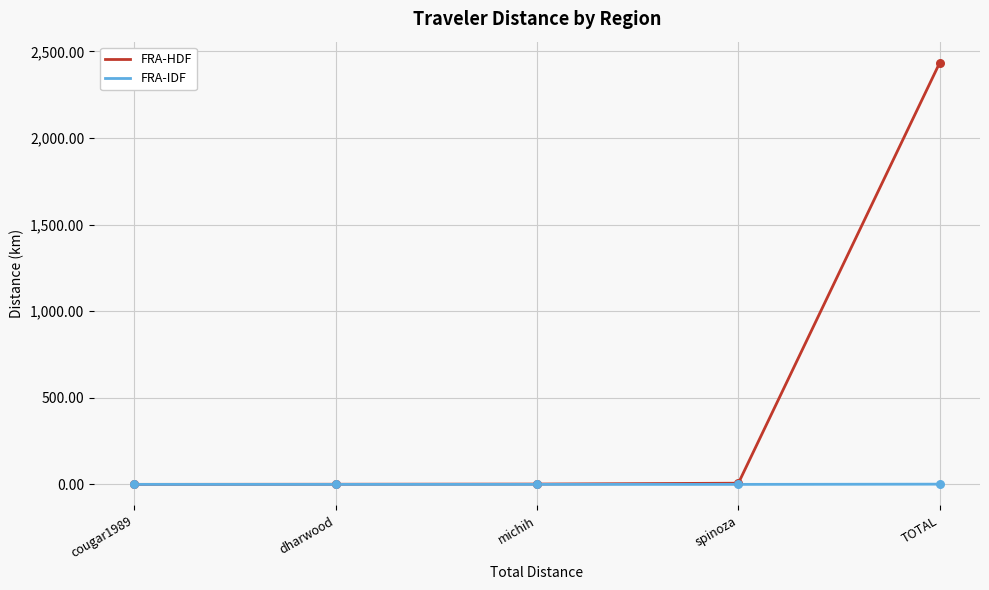

At which category is the sum across all series the highest?

TOTAL